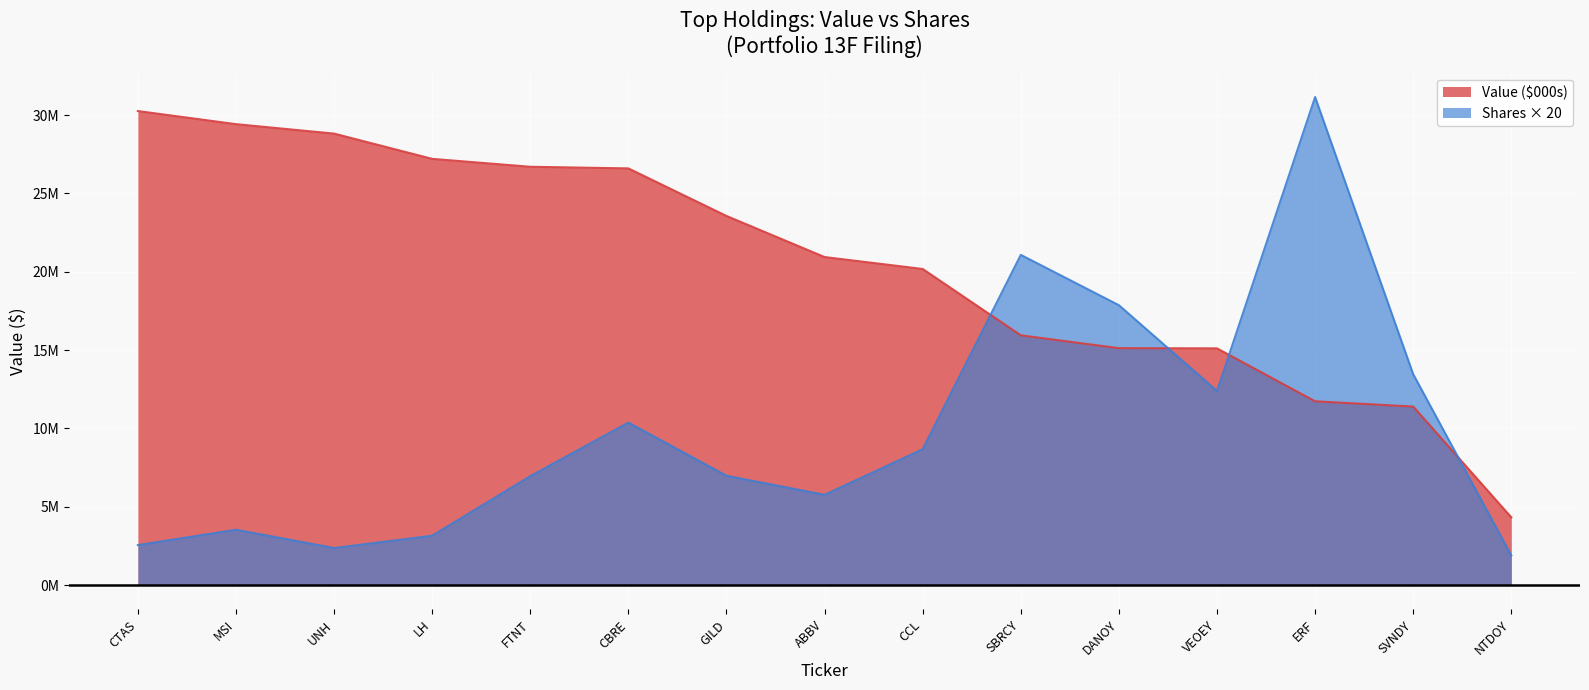

Reading left to right, list all the values displayed in this chart.

Value ($000s): 30256000	29419000	28816000	27204000	26699000	26595000	23559000	20936000	20175000	15941000	15120000	15108000	11729000	11393000	4322000
Shares / Principal: 2550140	3528980	2361840	3146740	6950100	10368560	6974200	5757920	8668300	21074260	17862300	12387080	31152040	13458360	1888500